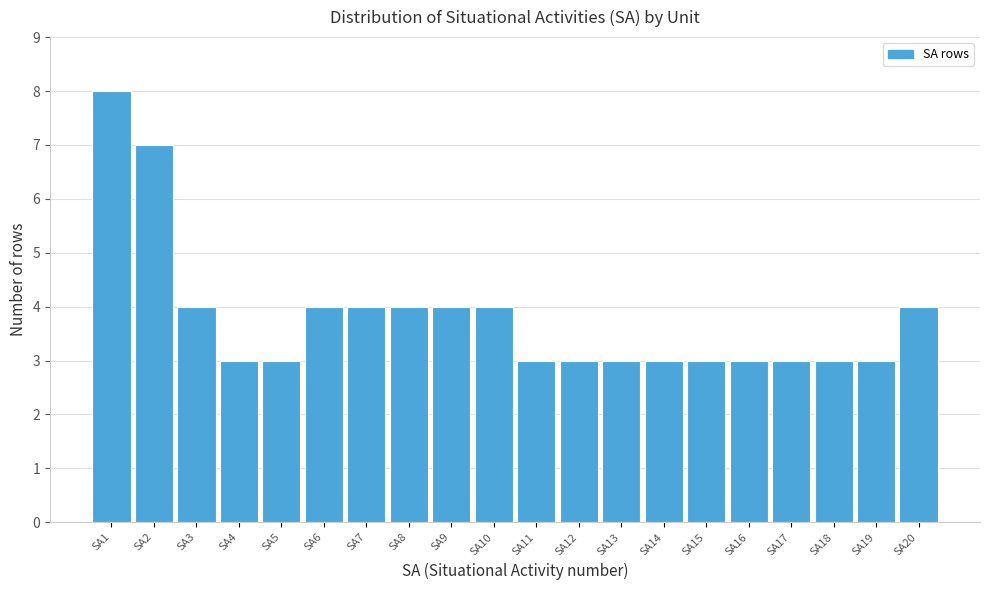

Which range on the x-axis has the tallest bar?

0.5 to 1.5